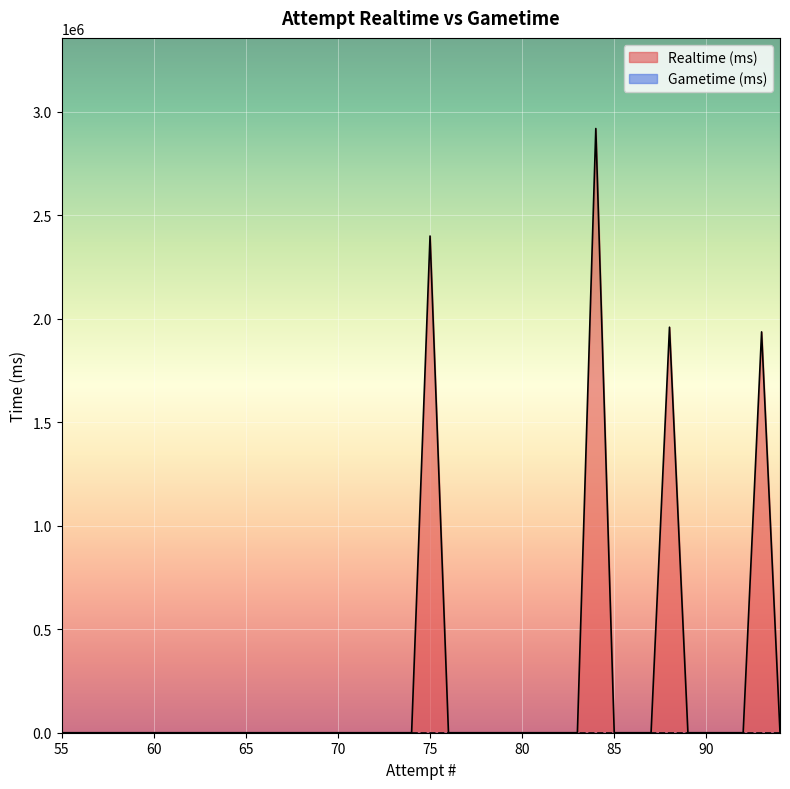

Does the chart display data point markers on the line(s)?

No